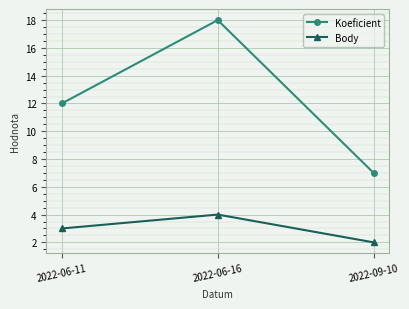

How many distinct data groups are displayed?

2